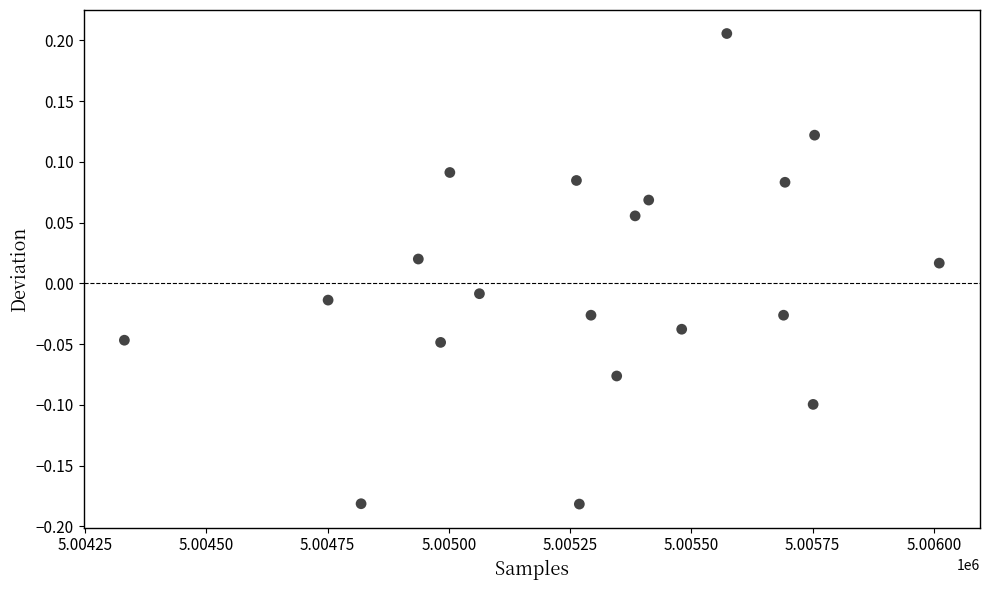

What is the range of Y values (max minus min)?

0.4